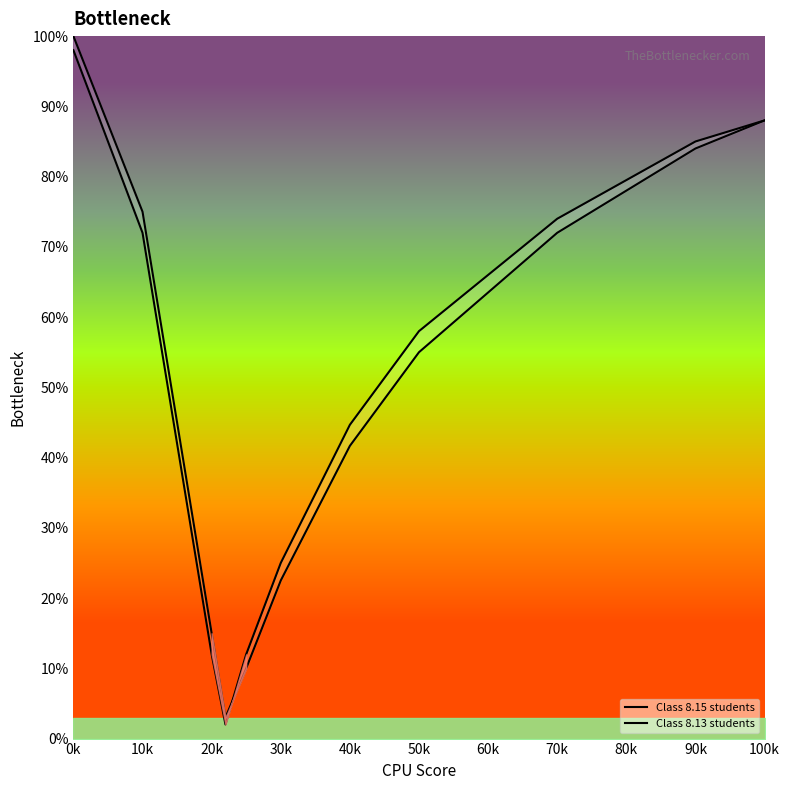

What is the value of the Class 8.13 students point at the 13th from the left?

79.5